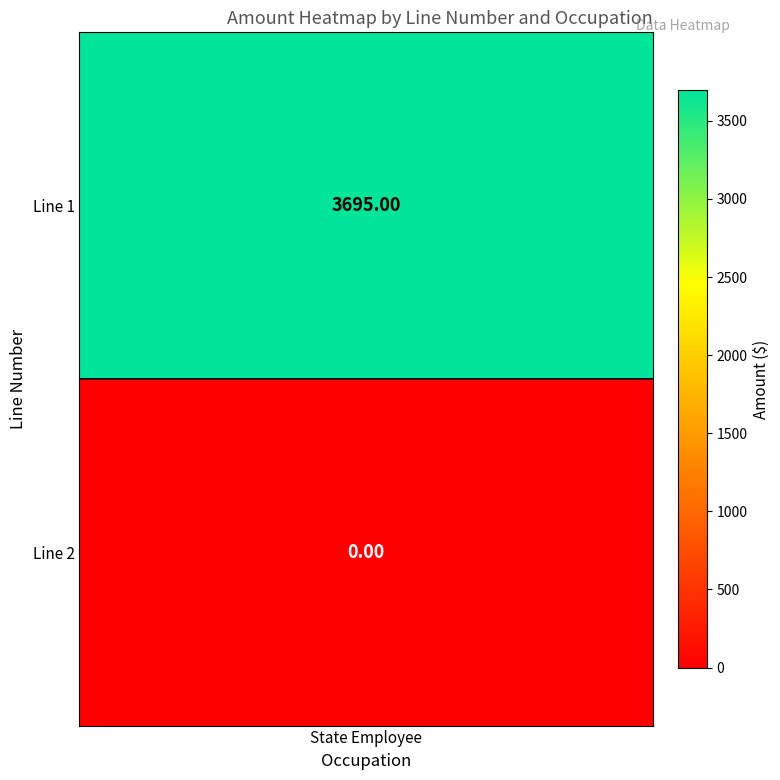

What is the change in value from 1 to 2?

-3695